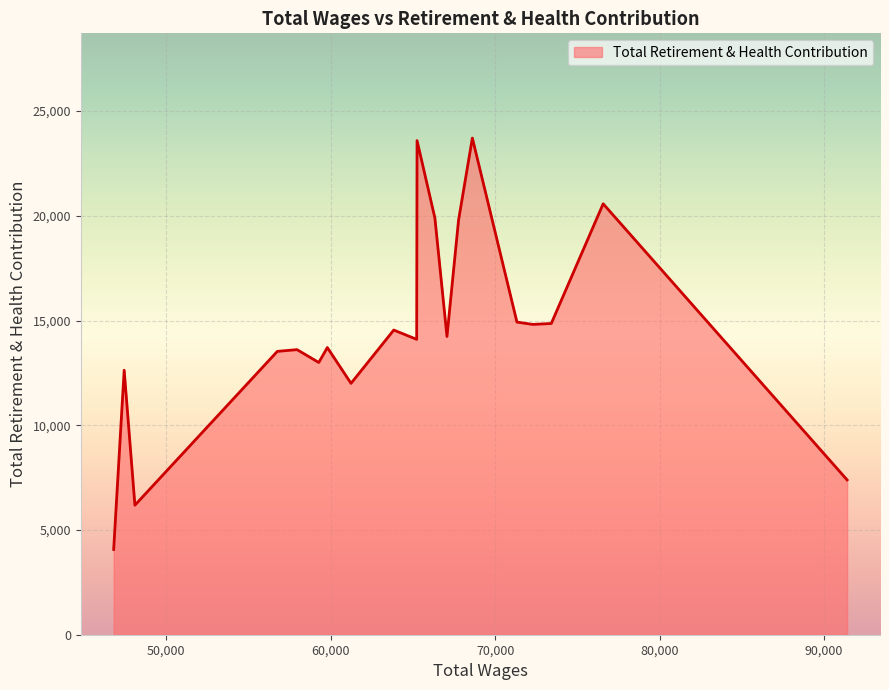

What is the minimum value shown in the chart?

4071